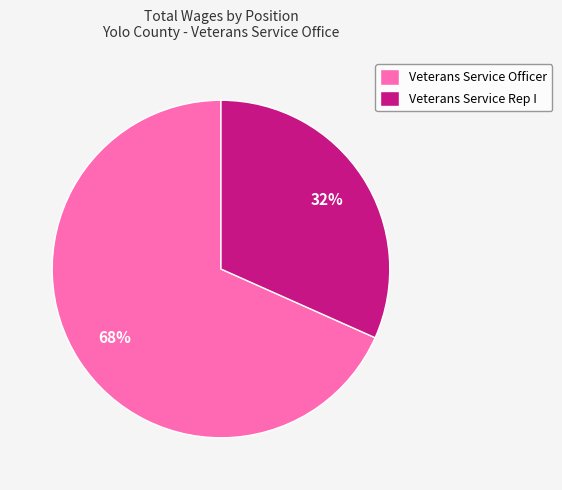

Which category accounts for the majority?

Veterans Service Officer